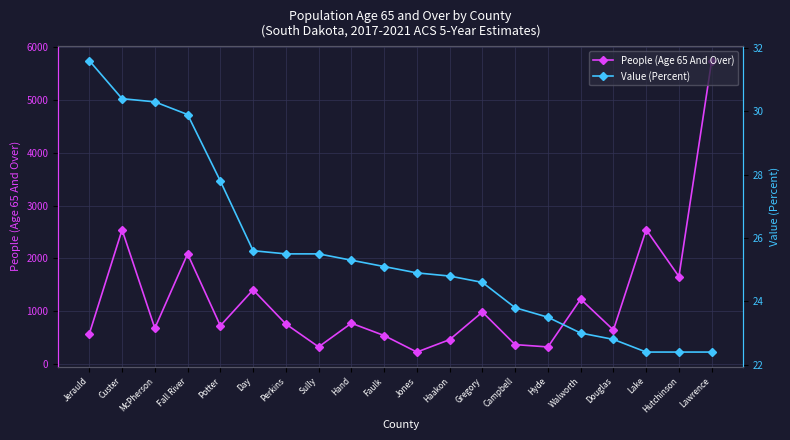

Where is People (Age 65 And Over) nearest to the value 2986?

Lake